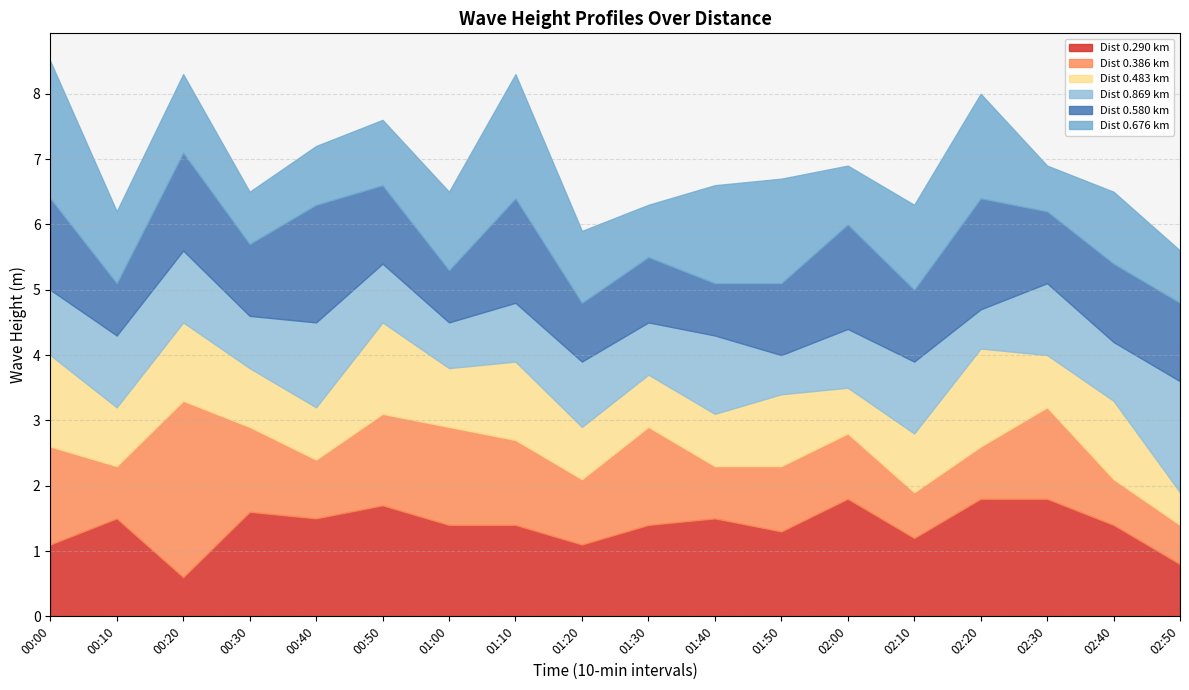

What is the label of the 4th point from the left?

00:30